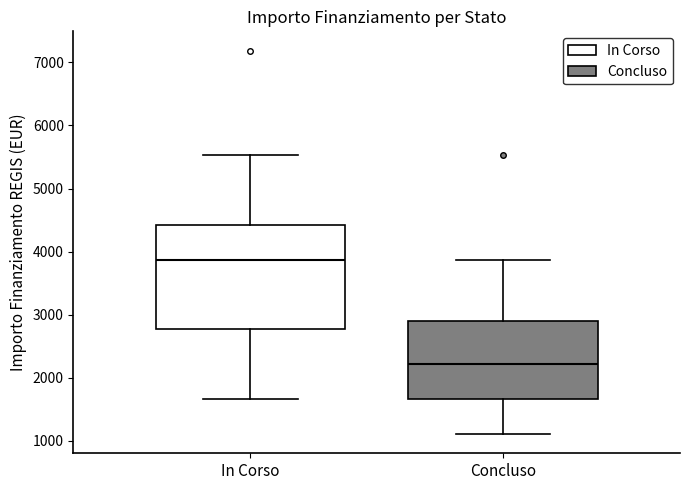

Reading left to right, transcribe this box plot: for each box, give where its median line is, the range the box spans, and where its two whiskers end, as read against the y-axis. The values are not printed on the chart, so give them approximately, as read against the axis.

In Corso: median 3900, box 2800 to 4400, whiskers 1700 to 5500
Concluso: median 2200, box 1700 to 2900, whiskers 1100 to 3900